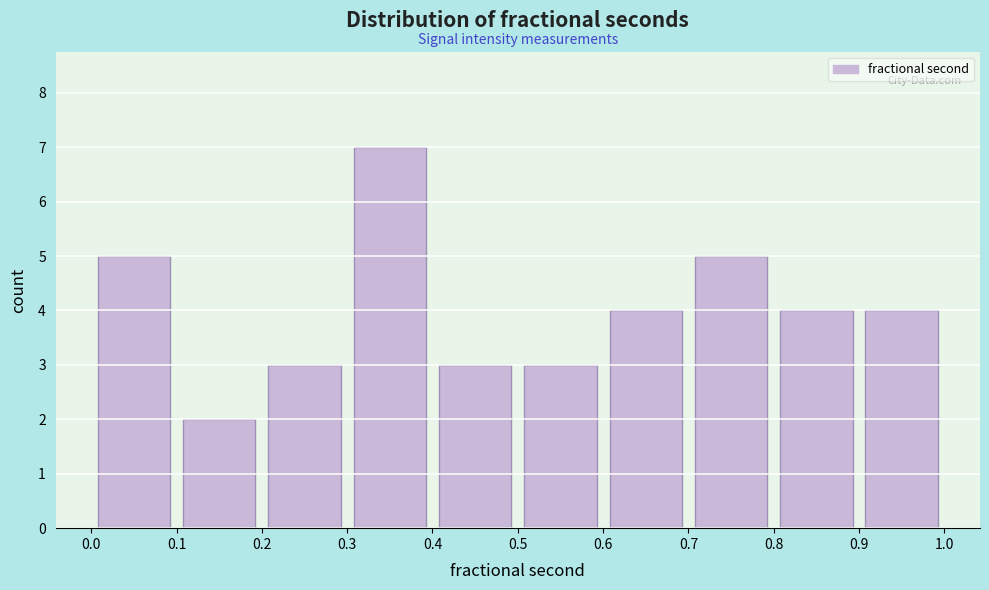

What is the height of the bar covering 0.5 to 0.6 on the x-axis? The values are not printed on the chart, so give them approximately, as read against the axis.

3